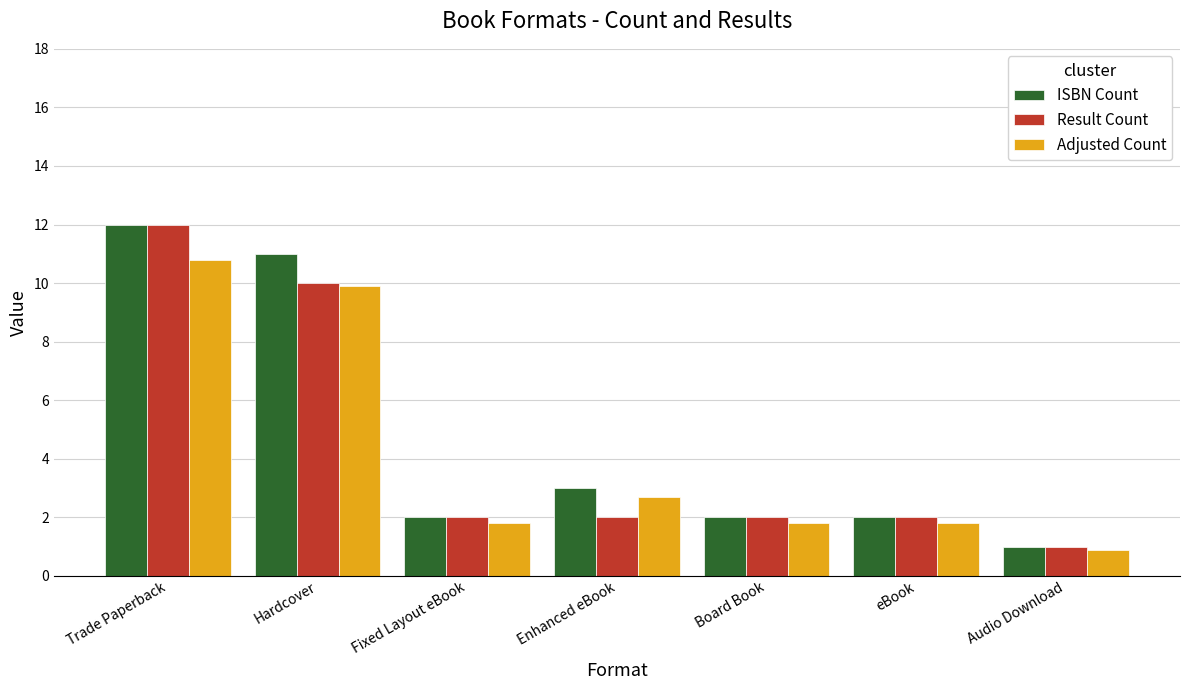

How many data points in Adjusted Count are above 1?

6